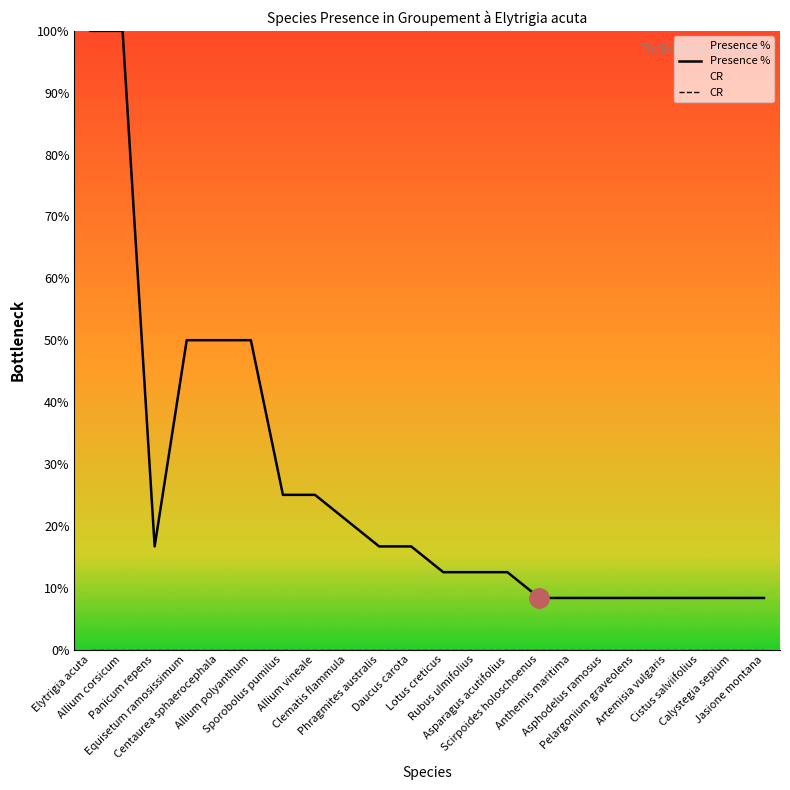

Count the number of categories in the chart.

22